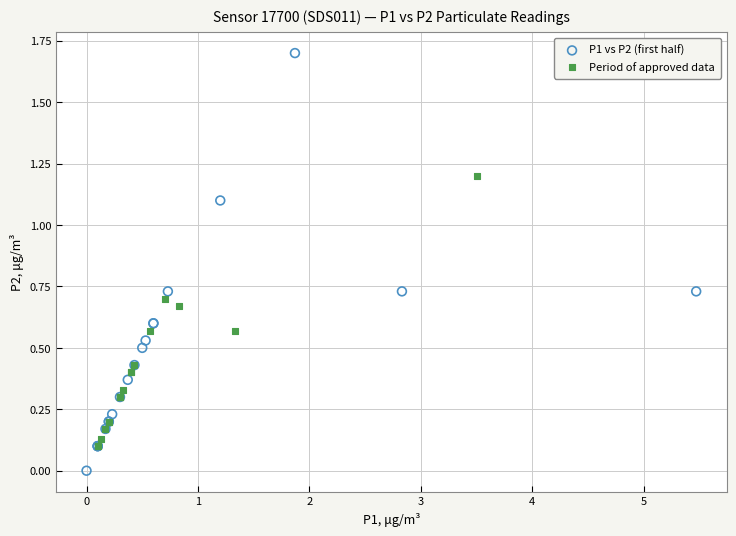

Which series has the largest Y range (max minus min)?

P1 vs P2 (first half)